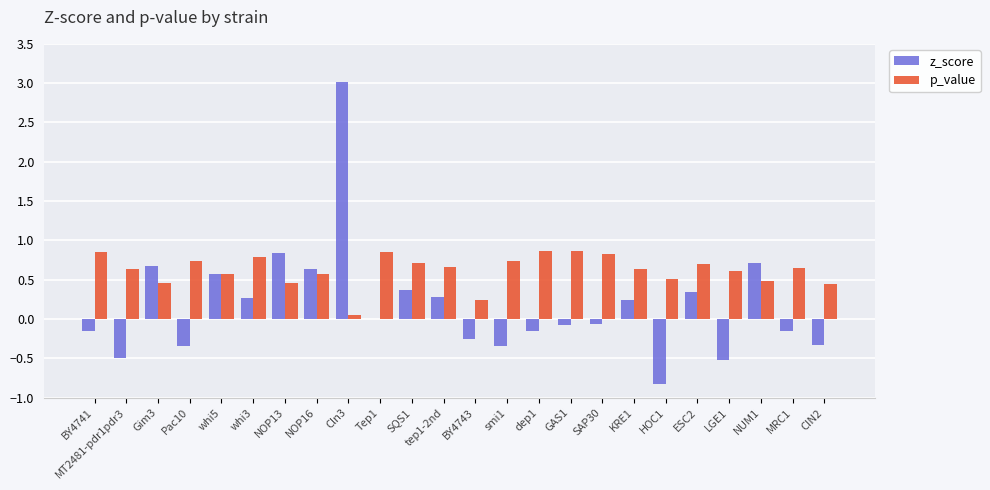

Which category has the highest value across all series?

Cln3